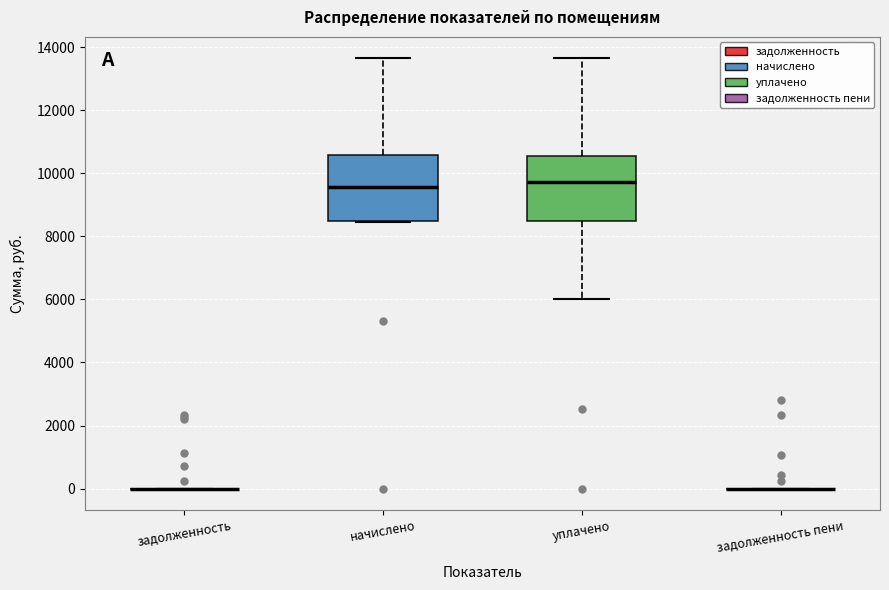

Where does the lower whisker of the box for уплачено end on the y-axis? The values are not printed on the chart, so give them approximately, as read against the axis.

6000